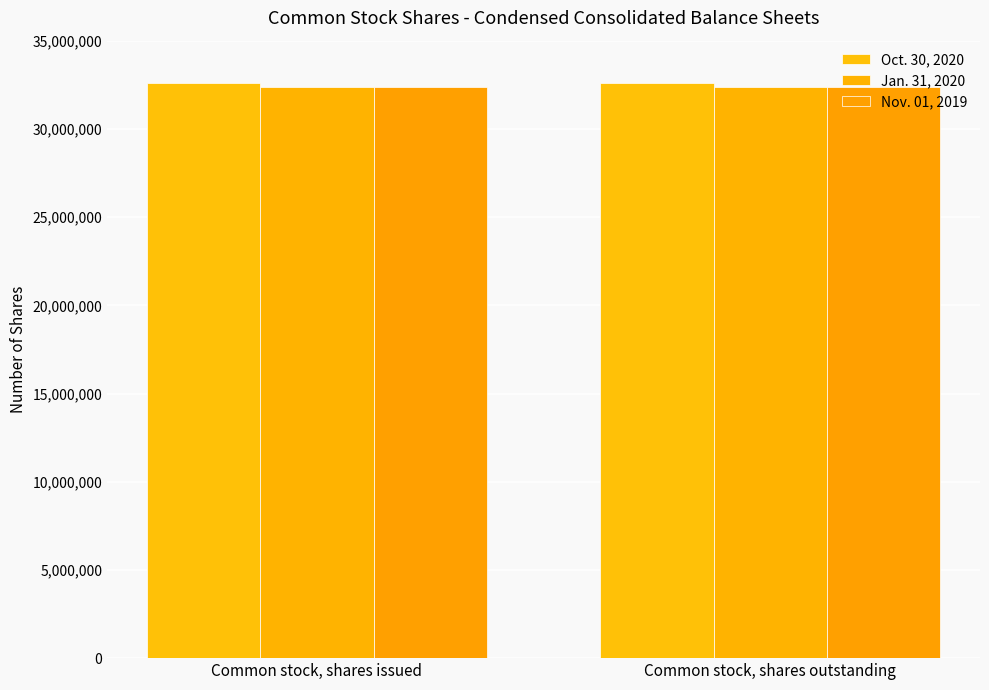

Rank the series at Common stock, shares issued from lowest to highest value.

Nov. 01, 2019, Jan. 31, 2020, Oct. 30, 2020